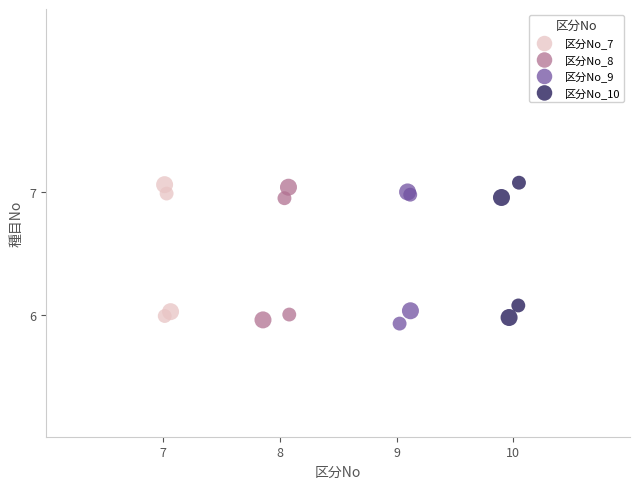

What are all the series names shown in the legend?

区分No_7, 区分No_8, 区分No_9, 区分No_10